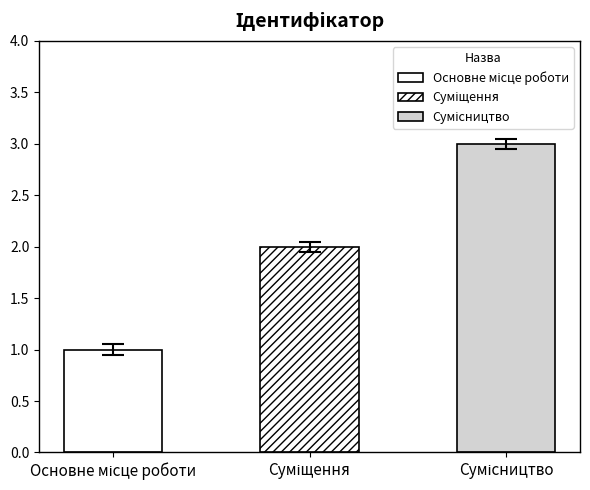

How many categories are shown in the chart?

3